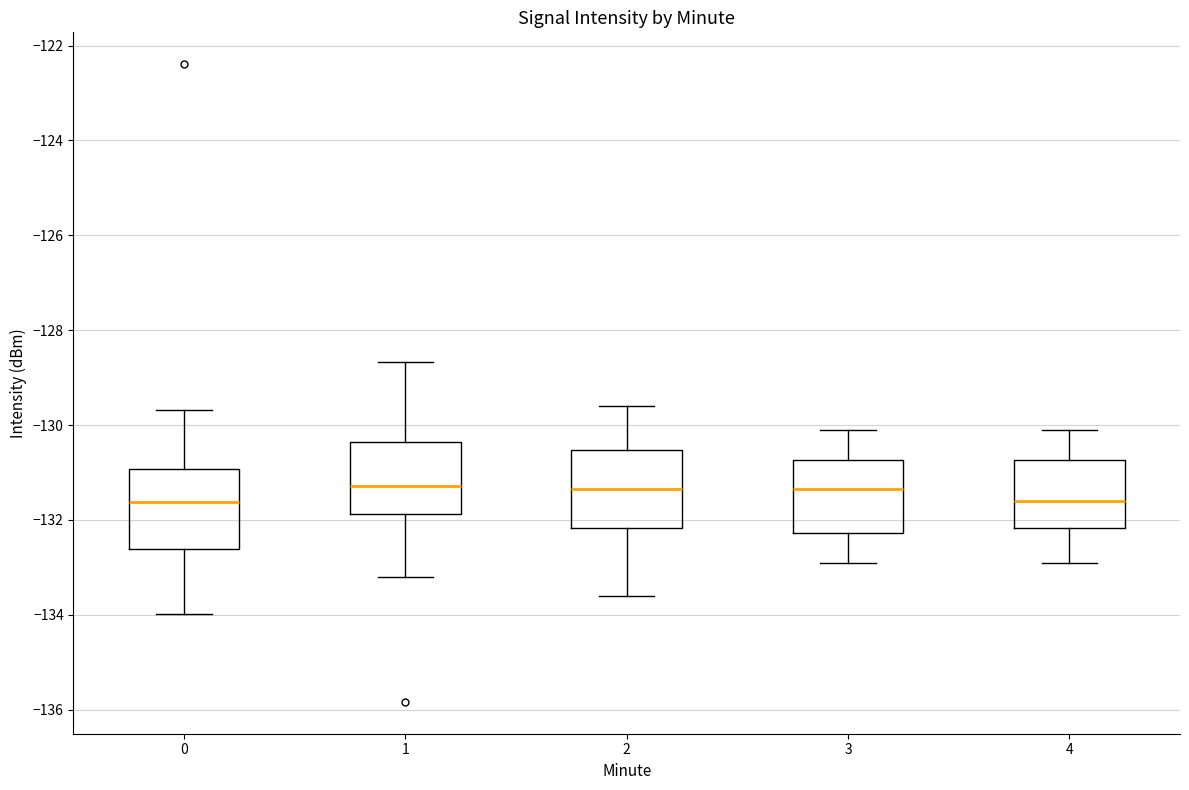

Where is the lower edge of the box at x = 3 on the y-axis? The values are not printed on the chart, so give them approximately, as read against the axis.

-132.2